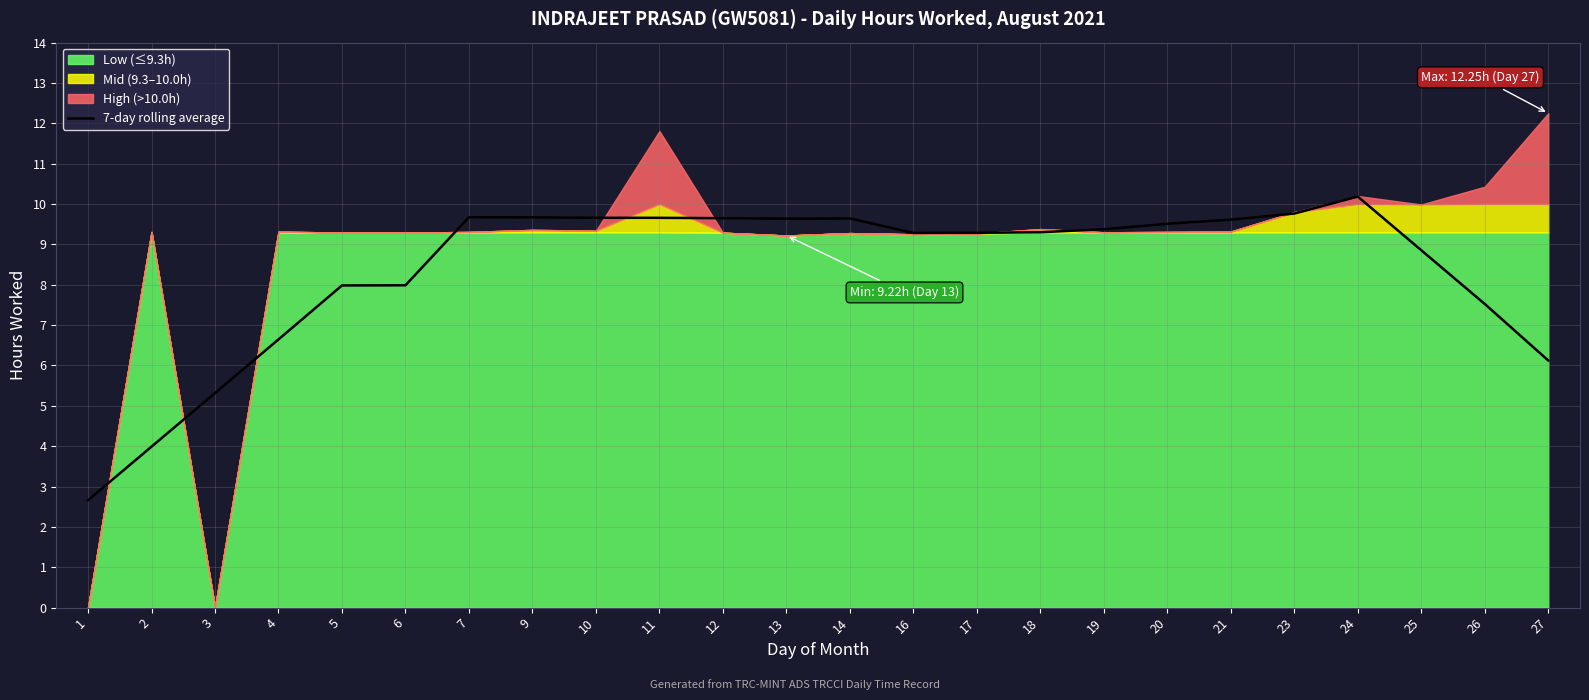

How many values are below 9?

9